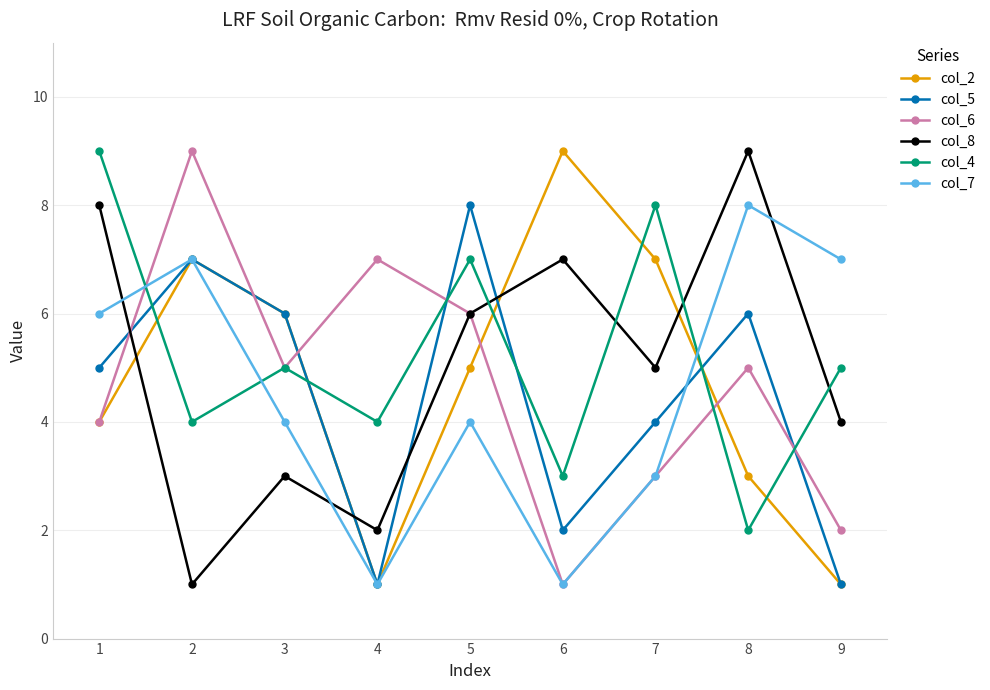

What is the total value across all series at 5?

36